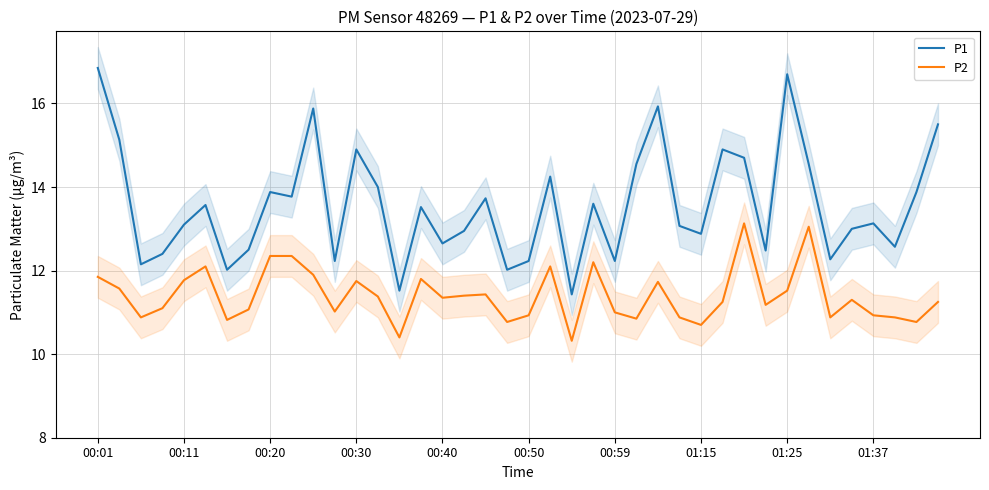

True or false: P1 and P2 intersect in this chart.

False